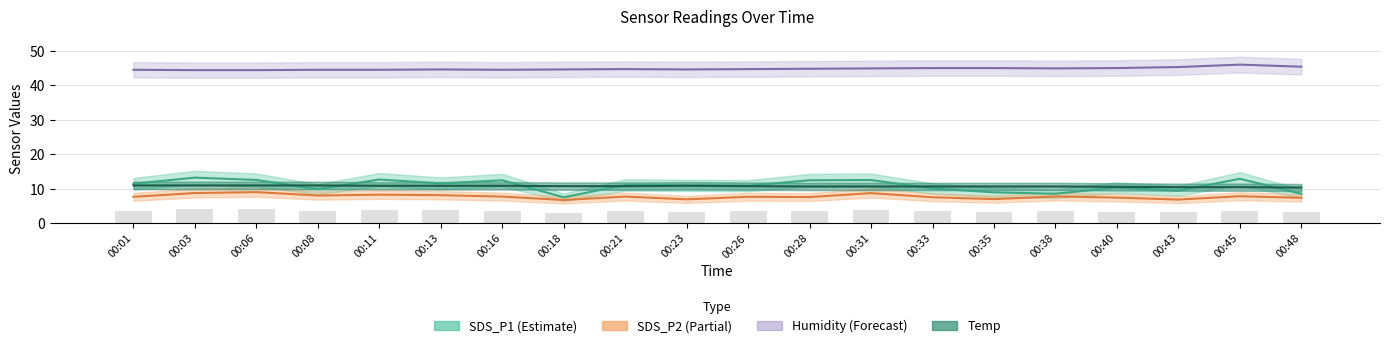

At how many categories does at least one series exceed 31?

20